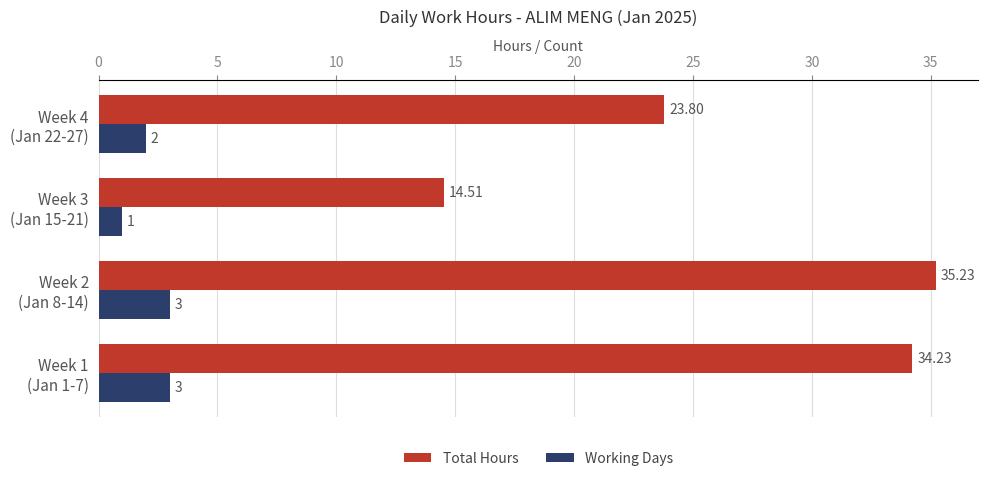

Rank the series by their maximum value, from lowest to highest.

Working Days, Total Hours